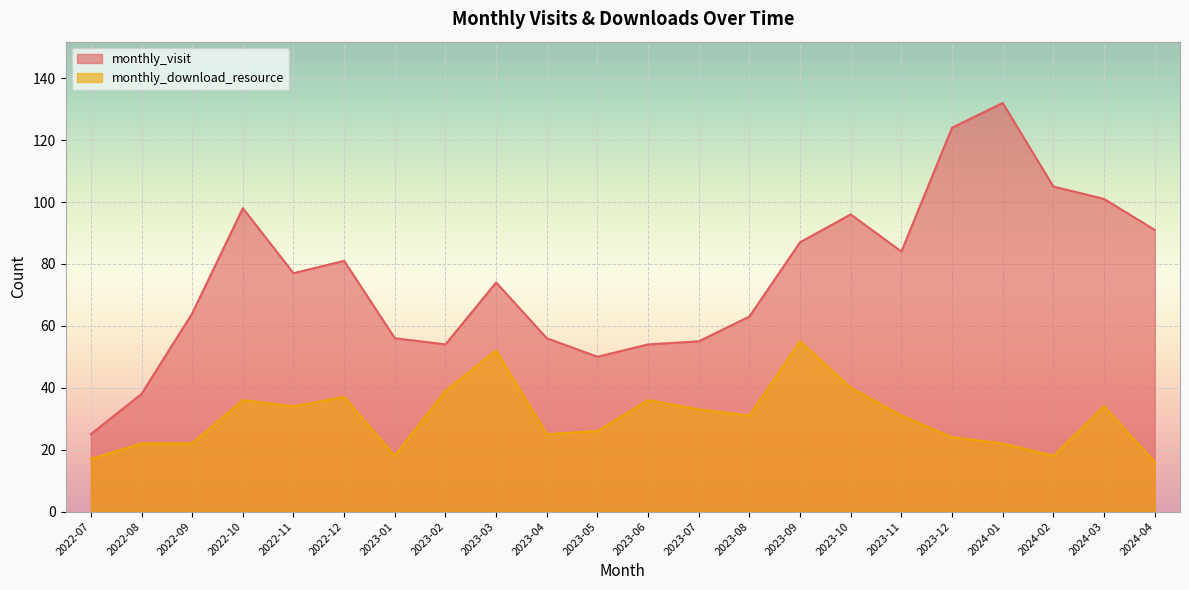

The monthly_download_resource series shows 37 at 2022-12. True or false?

True